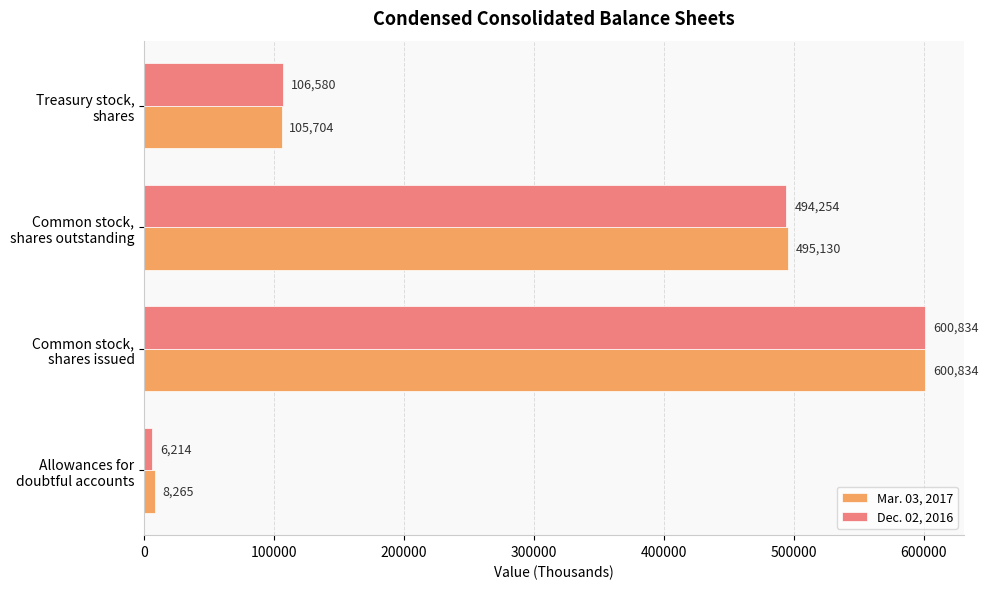

What is the maximum value shown in the chart?

600834